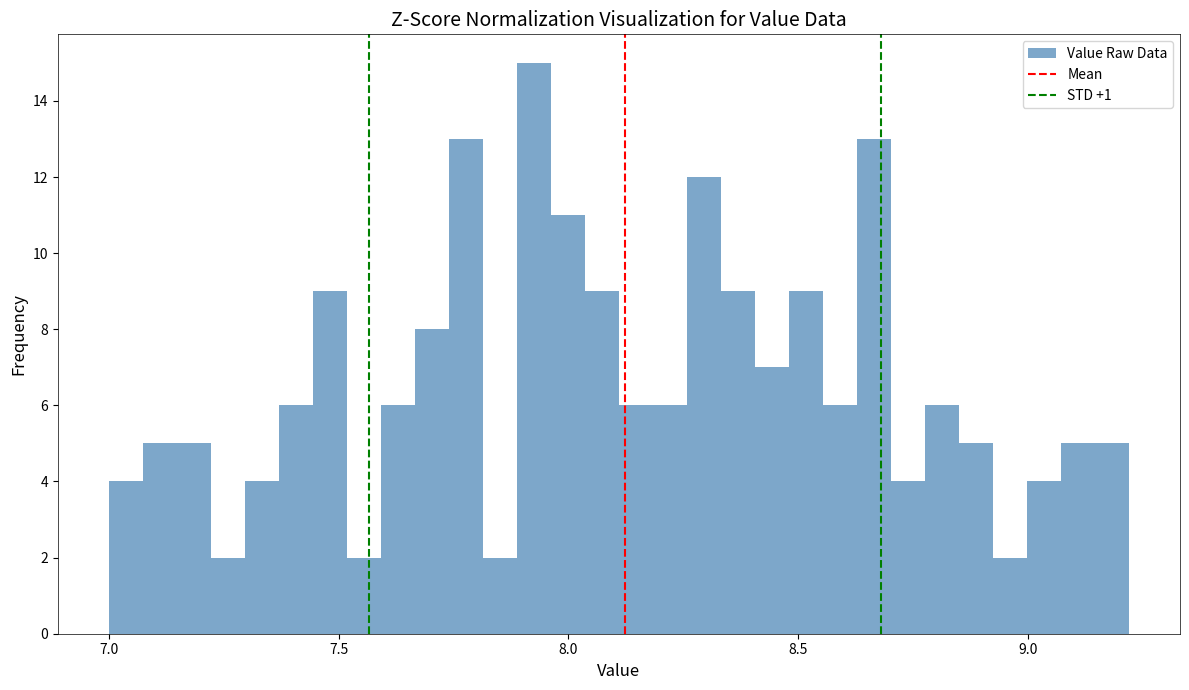

Read against the x-axis, roughly where is the centre of the tallest bar?

7.95